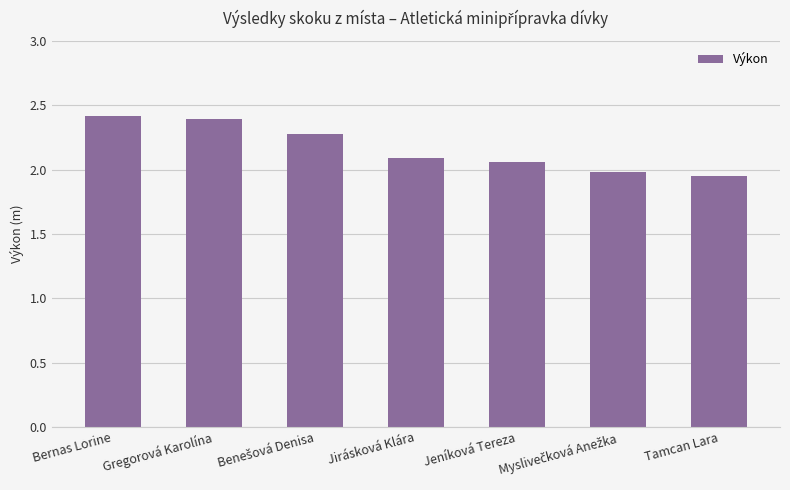

What is the ratio of the value at Tamcan Lara to the value at Gregorová Karolína?

0.8